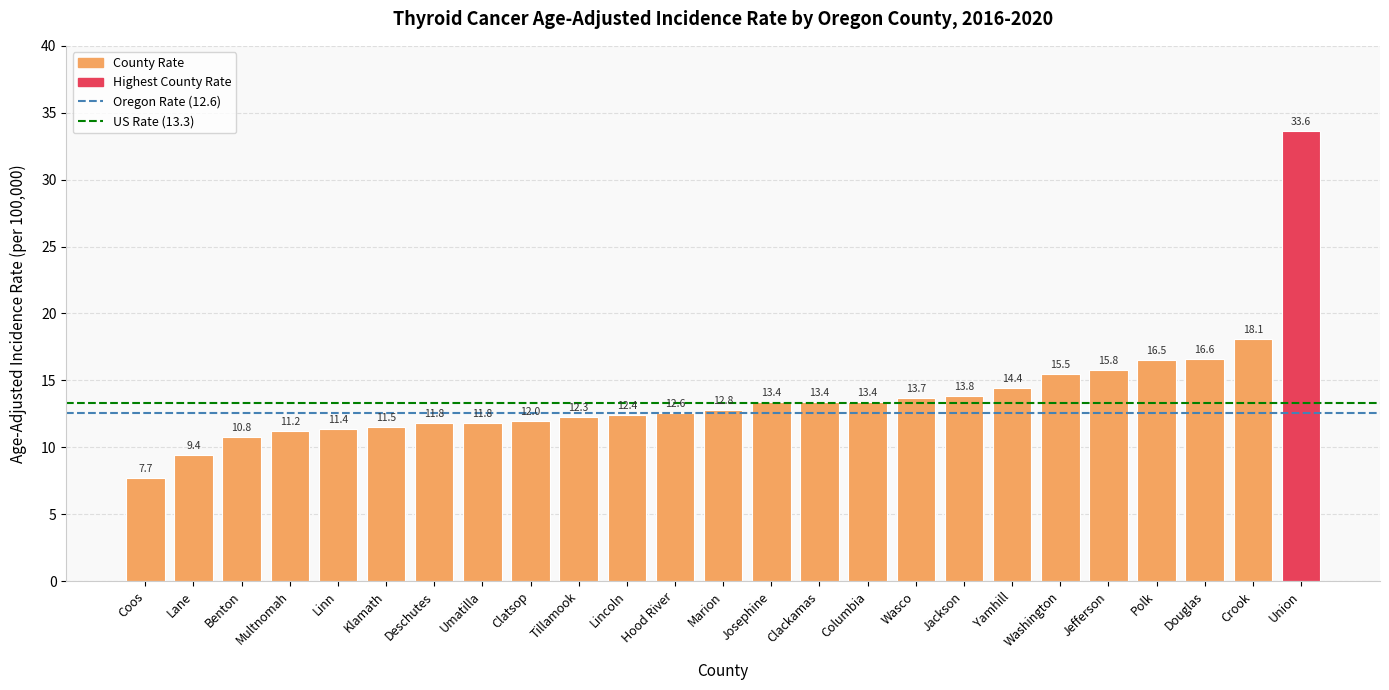

Is it true that the value at Tillamook is 6.4?

False